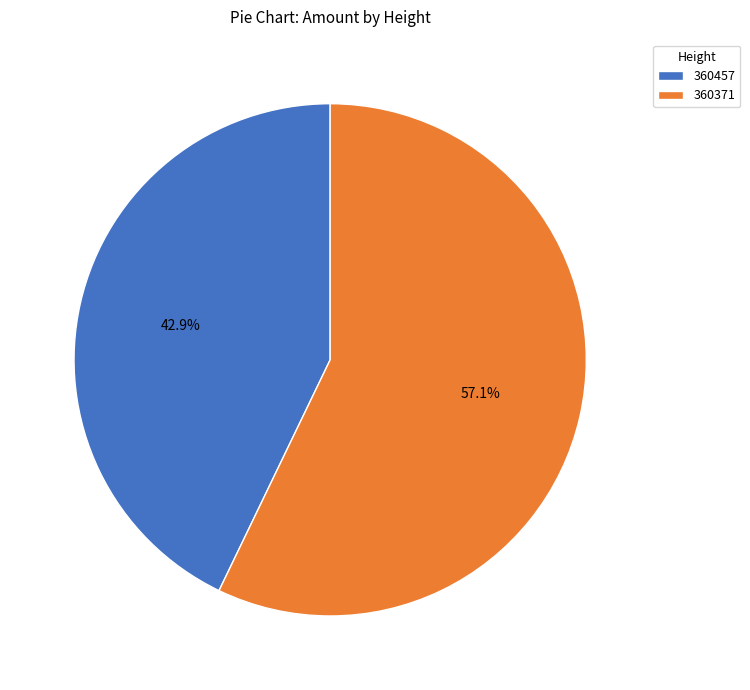

Which category has the biggest portion of the pie?

360371